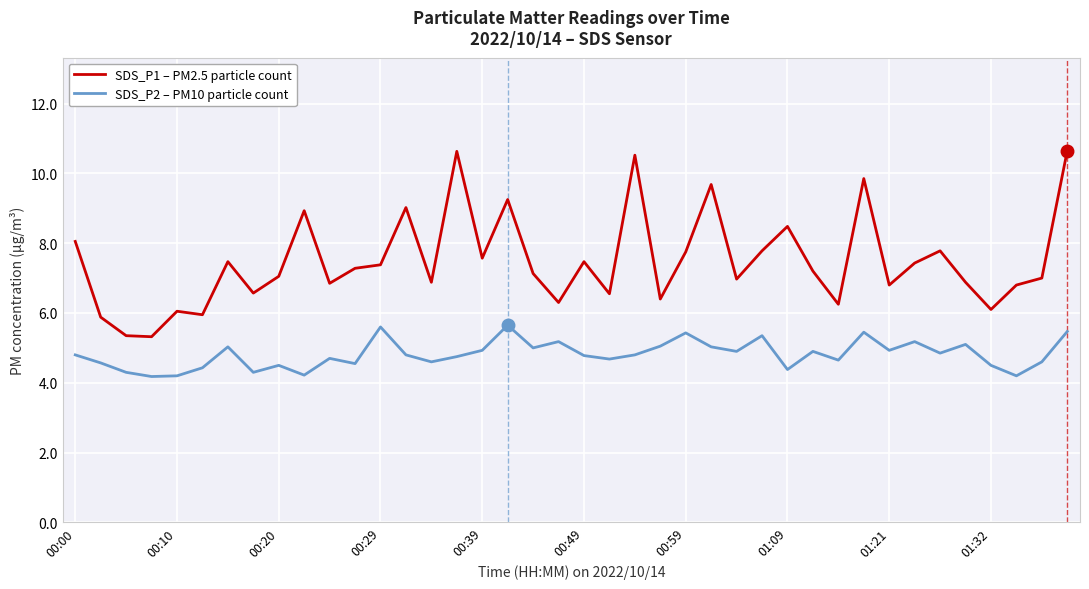

Which series has the largest range (max minus min)?

SDS_P1 – PM2.5 particle count